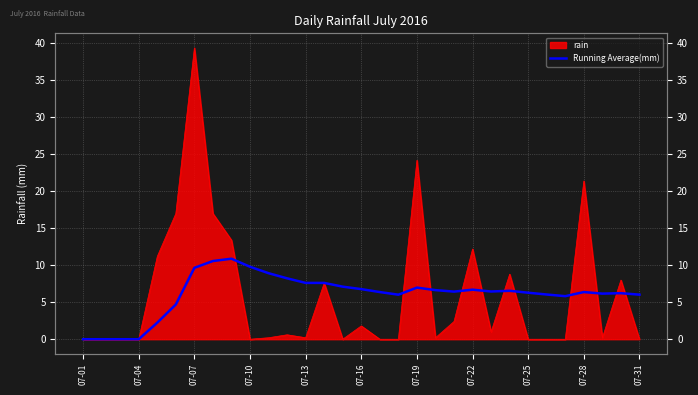

How many categories are shown in the chart?

31